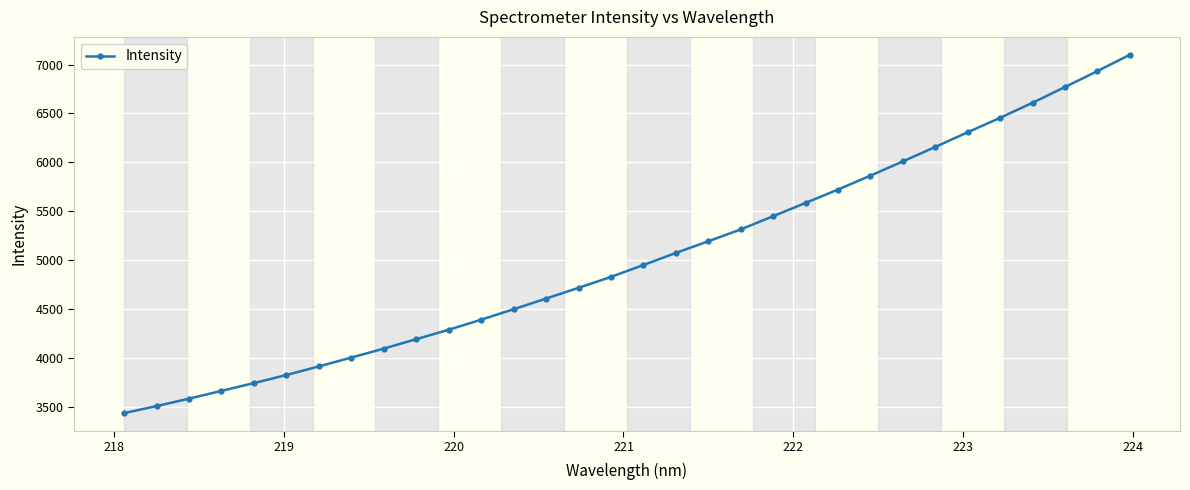

What is the minimum value shown in the chart?

3436.8